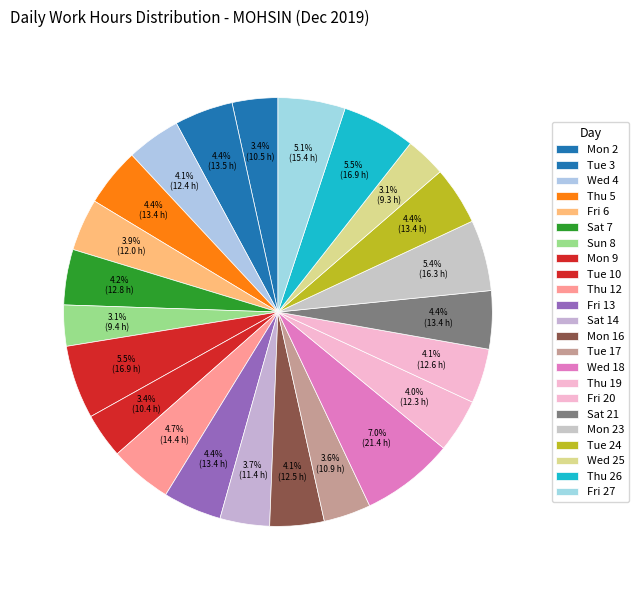

What percentage do Fri 13 and Tue 10 together represent?

7.8%